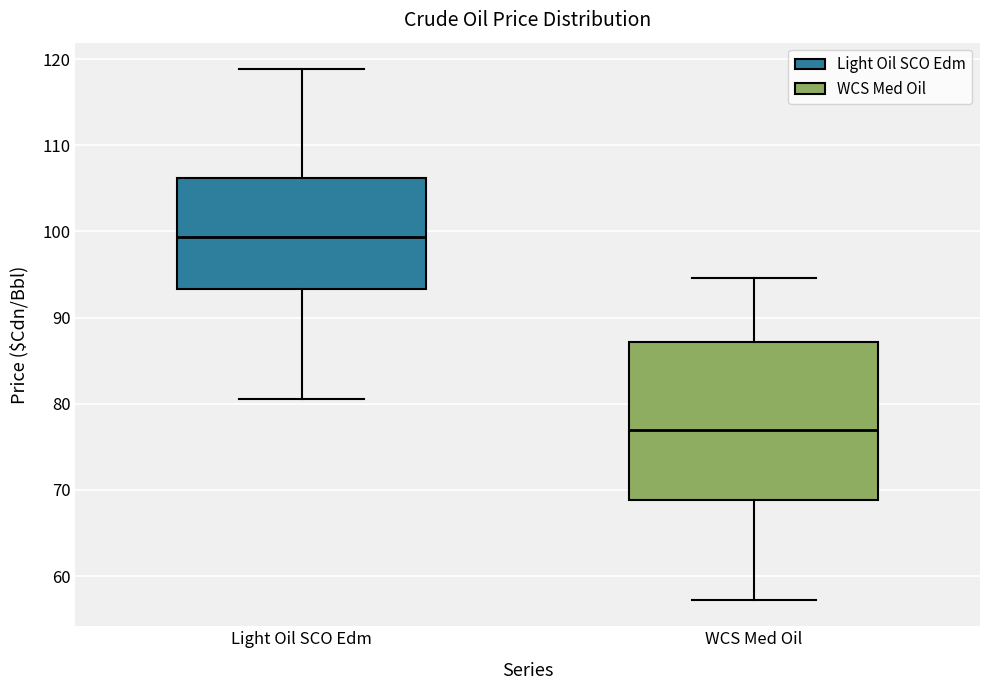

Where does the upper whisker of the box for Light Oil SCO Edm end on the y-axis? The values are not printed on the chart, so give them approximately, as read against the axis.

119